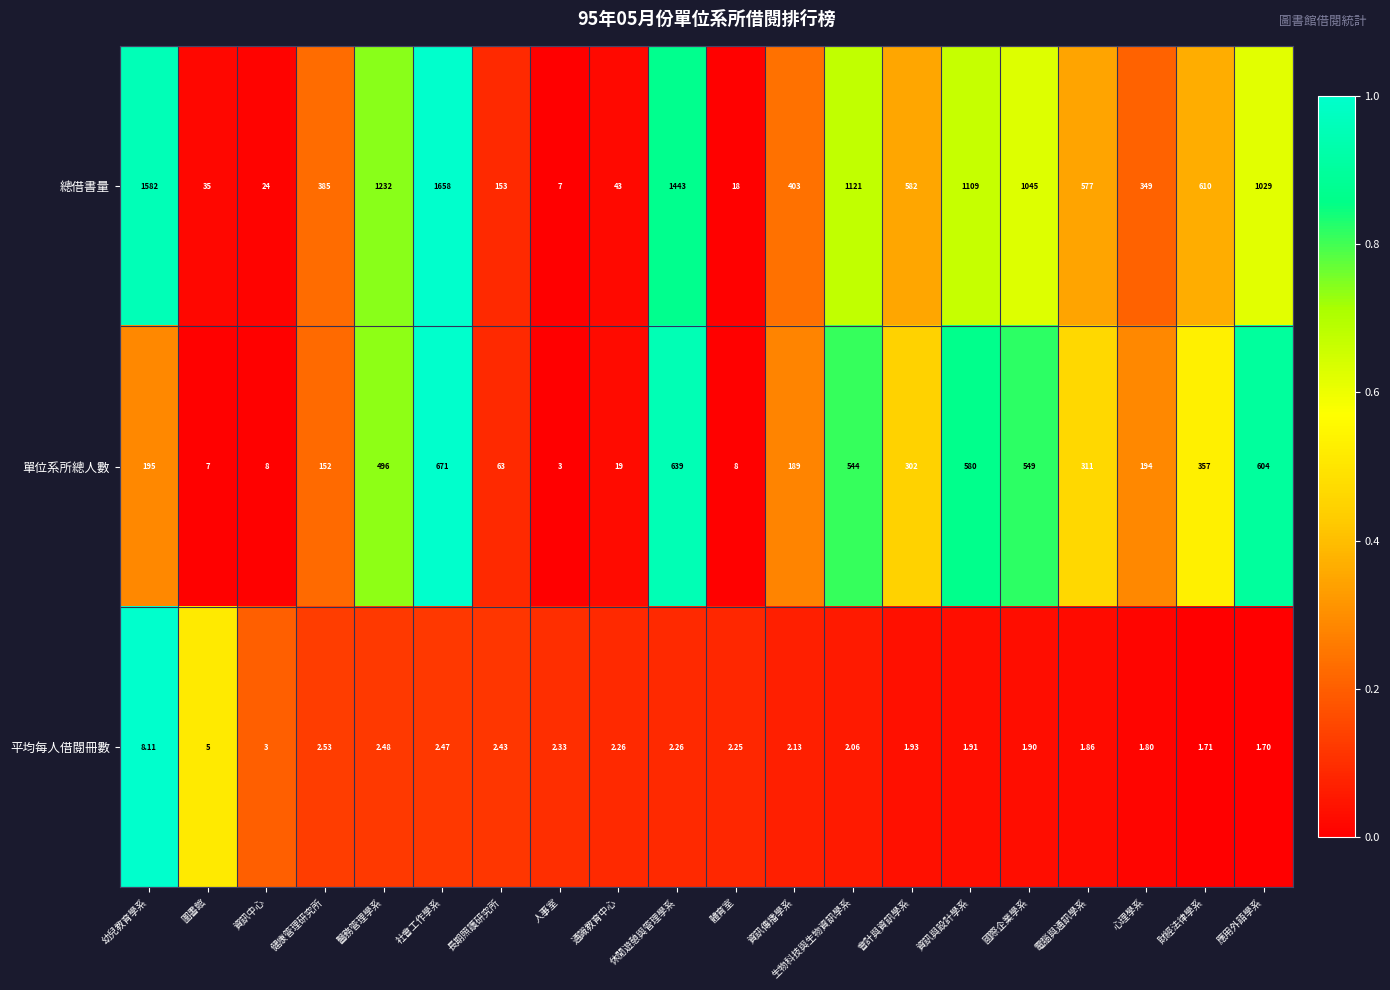

Where does the 總借書量 series first go above 582?

幼兒教育學系